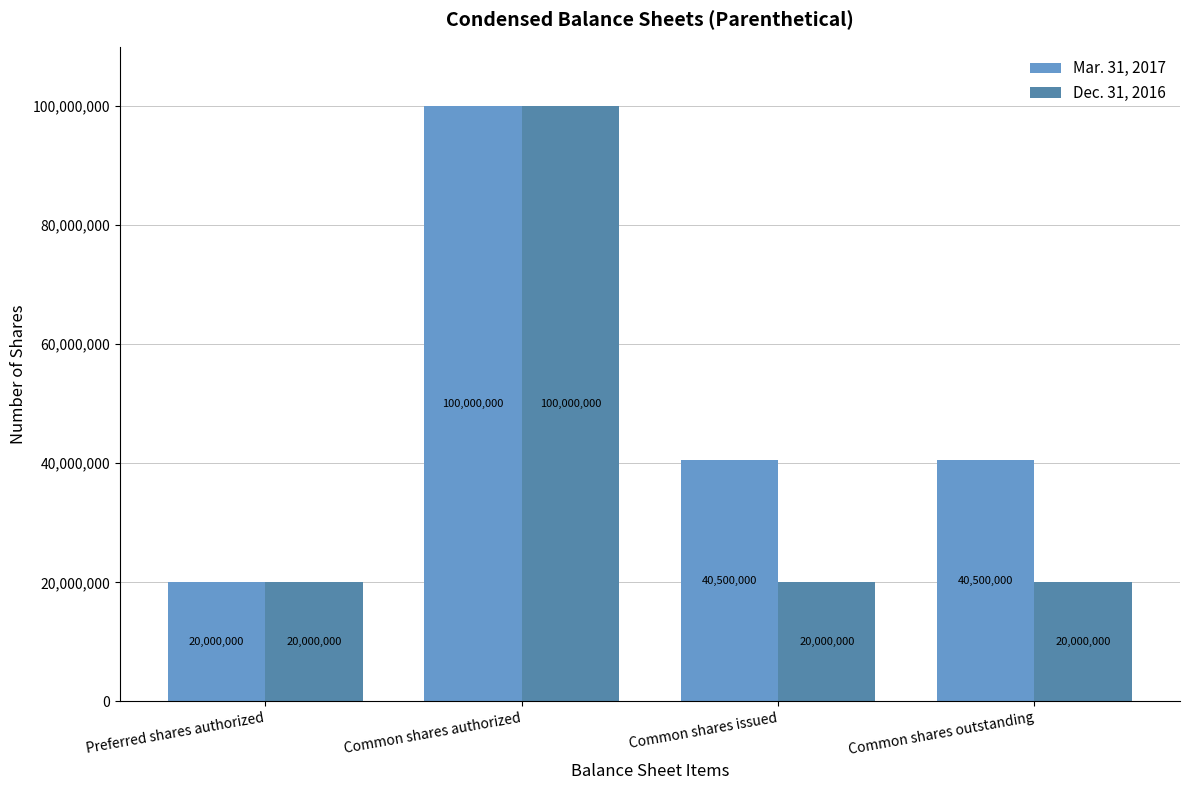

Read the Dec. 31, 2016 value at Common shares outstanding, to the nearest 50.

20000000